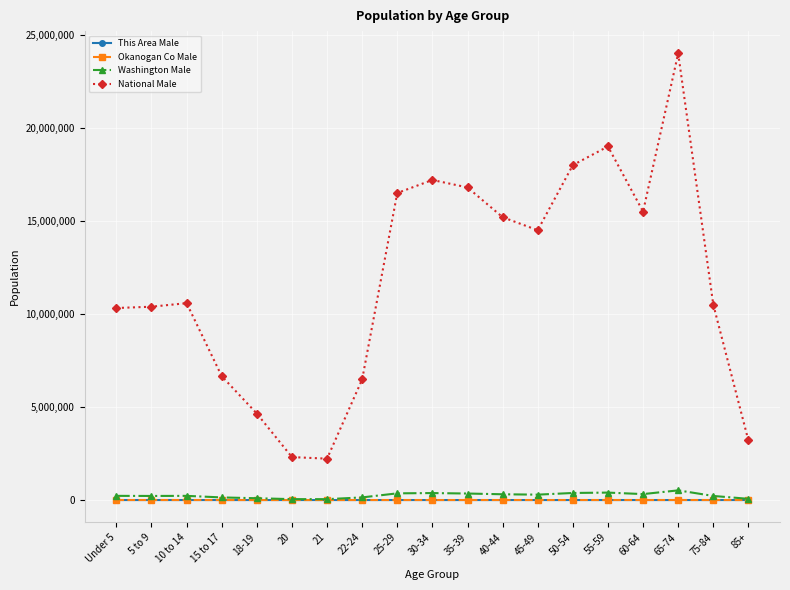

What are all the series names shown in the legend?

This Area Male, Okanogan Co Male, Washington Male, National Male